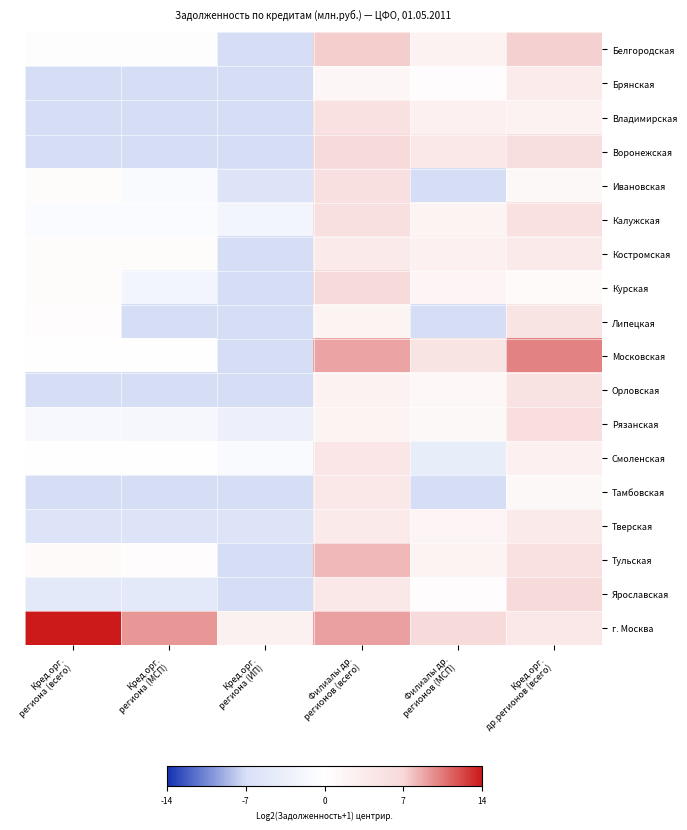

Reading left to right, extract all data points from this chart.

Белгородская: Кред.орг.
региона (всего)=-0.2	Кред.орг.
региона (МСП)=-0.2	Кред.орг.
региона (ИП)=-6.8	Филиалы др.
регионов (всего)=7.1	Филиалы др.
регионов (МСП)=2.3	Кред.орг.
др.регионов (всего)=7.0
Брянская: Кред.орг.
региона (всего)=-6.8	Кред.орг.
региона (МСП)=-6.8	Кред.орг.
региона (ИП)=-6.8	Филиалы др.
регионов (всего)=1.4	Филиалы др.
регионов (МСП)=0.3	Кред.орг.
др.регионов (всего)=3.5
Владимирская: Кред.орг.
региона (всего)=-6.8	Кред.орг.
региона (МСП)=-6.8	Кред.орг.
региона (ИП)=-6.8	Филиалы др.
регионов (всего)=5.1	Филиалы др.
регионов (МСП)=2.5	Кред.орг.
др.регионов (всего)=2.3
Воронежская: Кред.орг.
региона (всего)=-6.8	Кред.орг.
региона (МСП)=-6.8	Кред.орг.
региона (ИП)=-6.8	Филиалы др.
регионов (всего)=6.5	Филиалы др.
регионов (МСП)=4.2	Кред.орг.
др.регионов (всего)=5.5
Ивановская: Кред.орг.
региона (всего)=0.7	Кред.орг.
региона (МСП)=-1.0	Кред.орг.
региона (ИП)=-5.8	Филиалы др.
регионов (всего)=5.4	Филиалы др.
регионов (МСП)=-6.8	Кред.орг.
др.регионов (всего)=1.2
Калужская: Кред.орг.
региона (всего)=-0.8	Кред.орг.
региона (МСП)=-0.8	Кред.орг.
региона (ИП)=-2.0	Филиалы др.
регионов (всего)=5.4	Филиалы др.
регионов (МСП)=2.1	Кред.орг.
др.регионов (всего)=5.1
Костромская: Кред.орг.
региона (всего)=0.6	Кред.орг.
региона (МСП)=0.6	Кред.орг.
региона (ИП)=-6.8	Филиалы др.
регионов (всего)=3.5	Филиалы др.
регионов (МСП)=2.5	Кред.орг.
др.регионов (всего)=3.6
Курская: Кред.орг.
региона (всего)=0.7	Кред.орг.
региона (МСП)=-2.2	Кред.орг.
региона (ИП)=-6.8	Филиалы др.
регионов (всего)=6.3	Филиалы др.
регионов (МСП)=1.8	Кред.орг.
др.регионов (всего)=0.7
Липецкая: Кред.орг.
региона (всего)=0.4	Кред.орг.
региона (МСП)=-6.8	Кред.орг.
региона (ИП)=-6.8	Филиалы др.
регионов (всего)=2.1	Филиалы др.
регионов (МСП)=-6.8	Кред.орг.
др.регионов (всего)=4.6
Московская: Кред.орг.
региона (всего)=-0.1	Кред.орг.
региона (МСП)=-0.1	Кред.орг.
региона (ИП)=-6.8	Филиалы др.
регионов (всего)=8.6	Филиалы др.
регионов (МСП)=4.7	Кред.орг.
др.регионов (всего)=9.8
Орловская: Кред.орг.
региона (всего)=-6.8	Кред.орг.
региона (МСП)=-6.8	Кред.орг.
региона (ИП)=-6.8	Филиалы др.
регионов (всего)=2.1	Филиалы др.
регионов (МСП)=1.4	Кред.орг.
др.регионов (всего)=5.0
Рязанская: Кред.орг.
региона (всего)=-1.4	Кред.орг.
региона (МСП)=-1.6	Кред.орг.
региона (ИП)=-3.1	Филиалы др.
регионов (всего)=2.0	Филиалы др.
регионов (МСП)=1.2	Кред.орг.
др.регионов (всего)=5.8
Смоленская: Кред.орг.
региона (всего)=0.0	Кред.орг.
региона (МСП)=0.0	Кред.орг.
региона (ИП)=-0.8	Филиалы др.
регионов (всего)=4.4	Филиалы др.
регионов (МСП)=-4.0	Кред.орг.
др.регионов (всего)=2.5
Тамбовская: Кред.орг.
региона (всего)=-6.8	Кред.орг.
региона (МСП)=-6.8	Кред.орг.
региона (ИП)=-6.8	Филиалы др.
регионов (всего)=4.2	Филиалы др.
регионов (МСП)=-6.8	Кред.орг.
др.регионов (всего)=1.1
Тверская: Кред.орг.
региона (всего)=-5.8	Кред.орг.
региона (МСП)=-5.8	Кред.орг.
региона (ИП)=-5.8	Филиалы др.
регионов (всего)=3.6	Филиалы др.
регионов (МСП)=1.6	Кред.орг.
др.регионов (всего)=3.7
Тульская: Кред.орг.
региона (всего)=0.8	Кред.орг.
региона (МСП)=0.4	Кред.орг.
региона (ИП)=-6.8	Филиалы др.
регионов (всего)=7.8	Филиалы др.
регионов (МСП)=2.0	Кред.орг.
др.регионов (всего)=5.2
Ярославская: Кред.орг.
региона (всего)=-4.8	Кред.орг.
региона (МСП)=-4.8	Кред.орг.
региона (ИП)=-6.8	Филиалы др.
регионов (всего)=4.0	Филиалы др.
регионов (МСП)=0.4	Кред.орг.
др.регионов (всего)=6.4
г. Москва: Кред.орг.
региона (всего)=13.5	Кред.орг.
региона (МСП)=9.1	Кред.орг.
региона (ИП)=2.4	Филиалы др.
регионов (всего)=8.7	Филиалы др.
регионов (МСП)=6.4	Кред.орг.
др.регионов (всего)=4.1